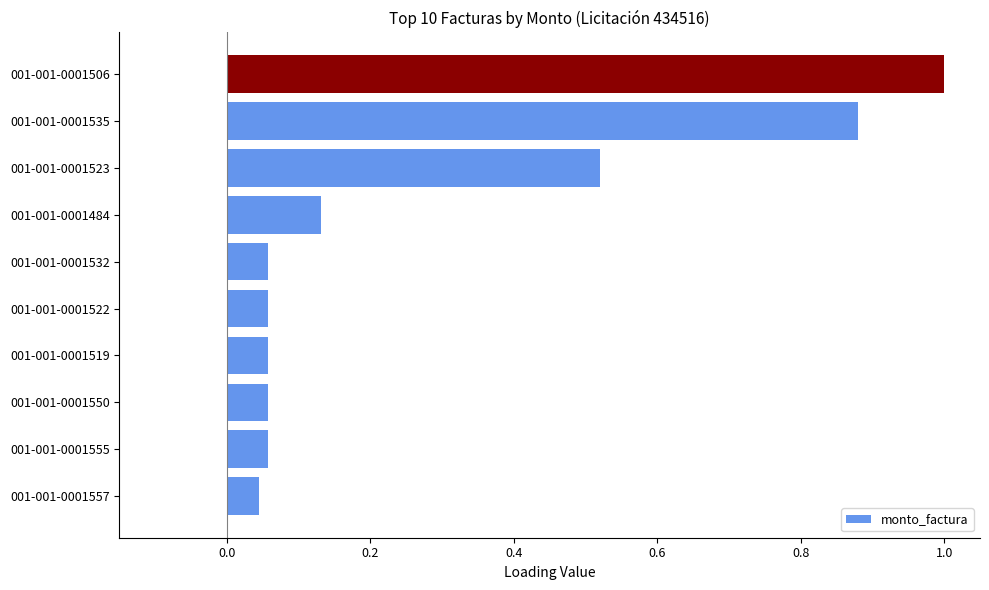

What is the difference between the second highest and second lowest values?

0.8